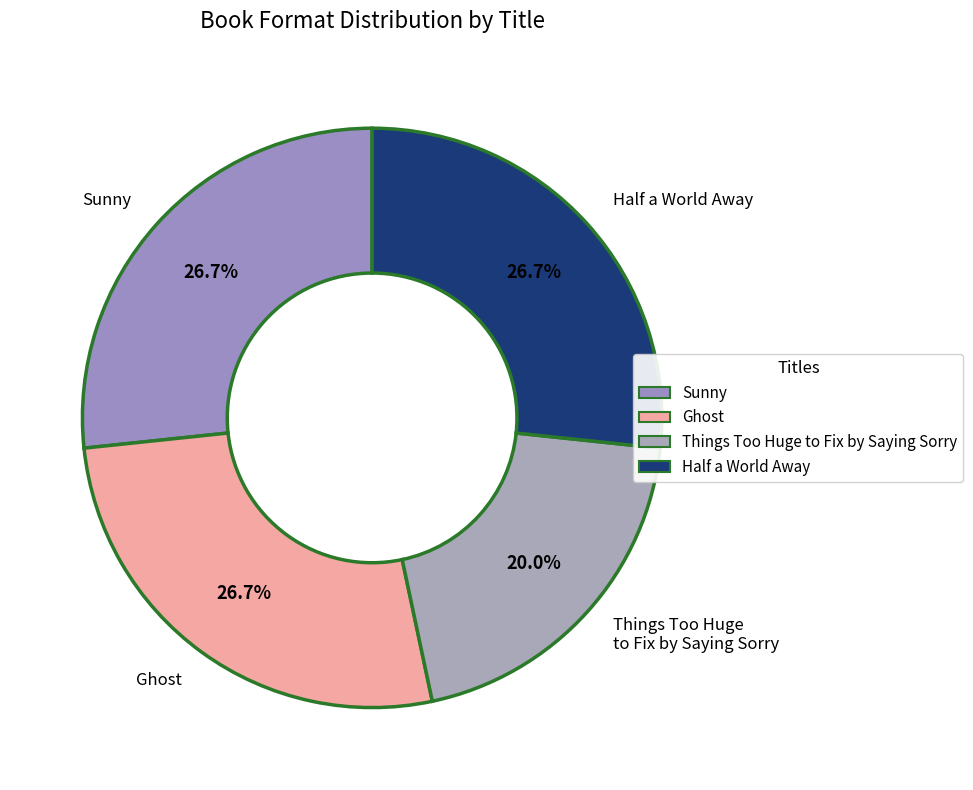

What percentage is the Things Too Huge to Fix by Saying Sorry slice, to the nearest percent?

20%